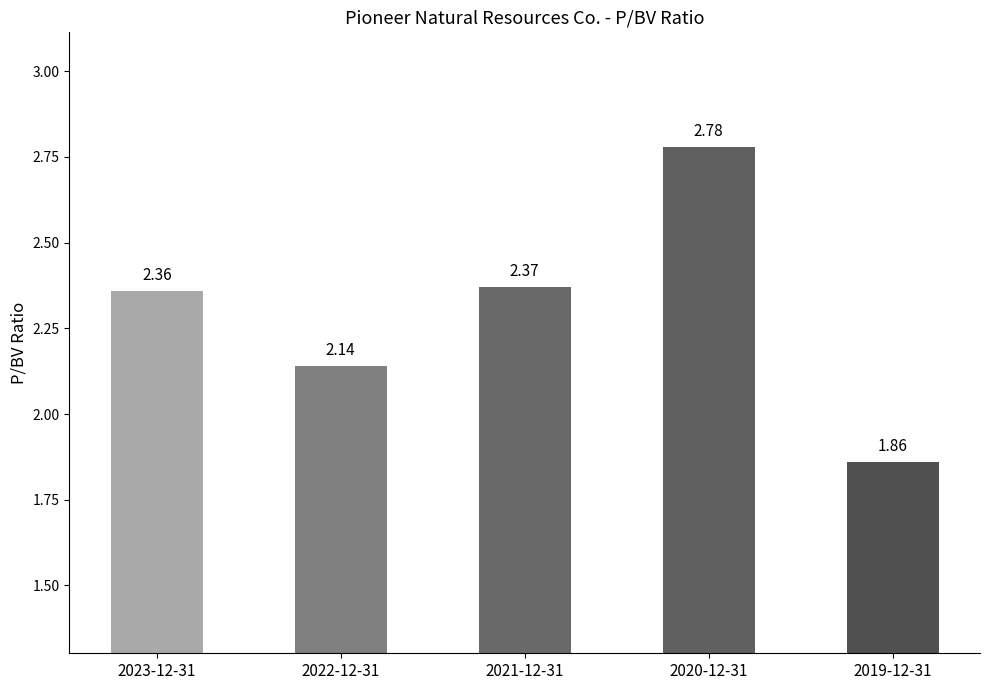

List the labels in order of value, largest first.

2020-12-31, 2021-12-31, 2023-12-31, 2022-12-31, 2019-12-31